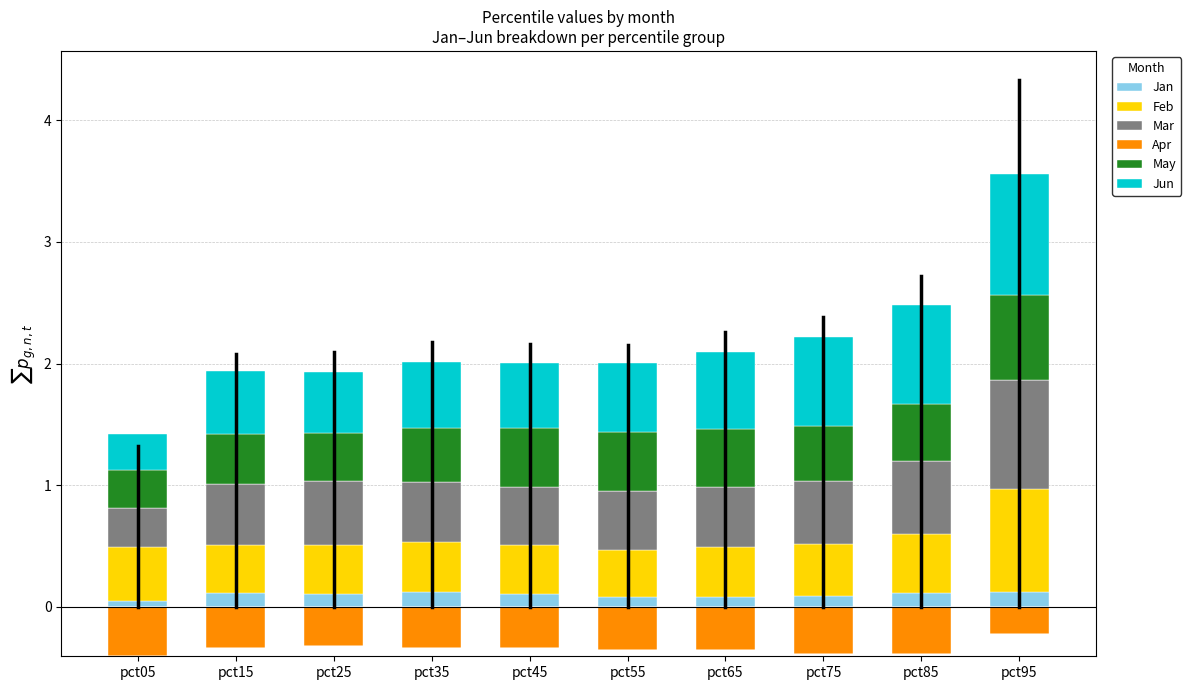

Between pct75 and pct15, which is larger?

pct15